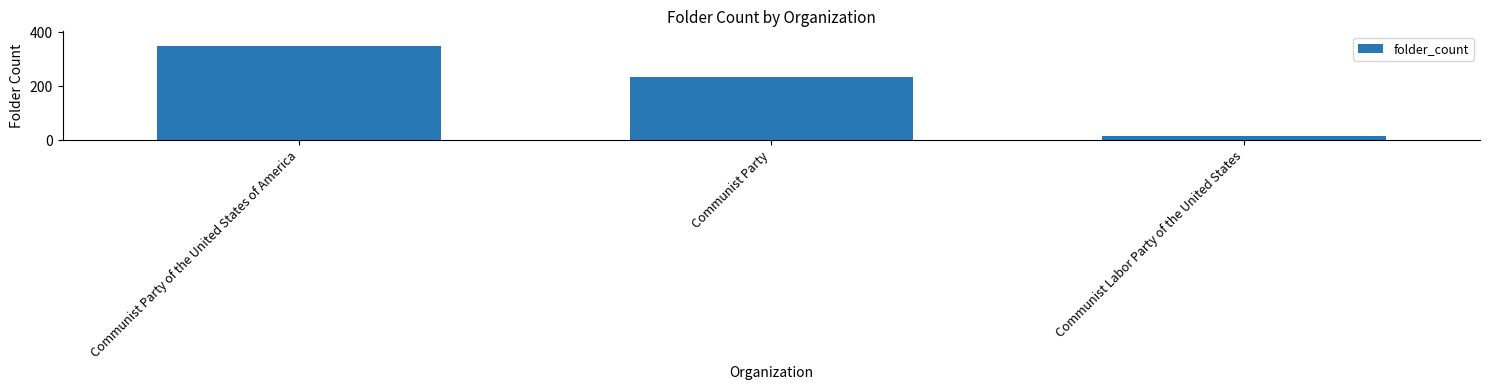

Does the chart contain stacked bars?

No